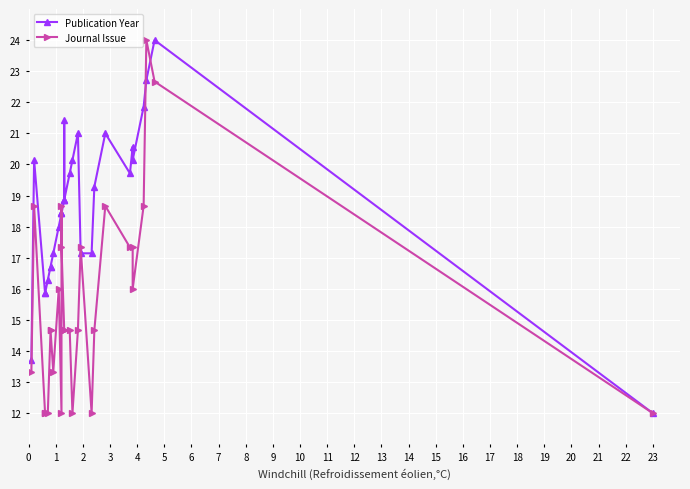

What is the maximum value shown in the chart?

24.0